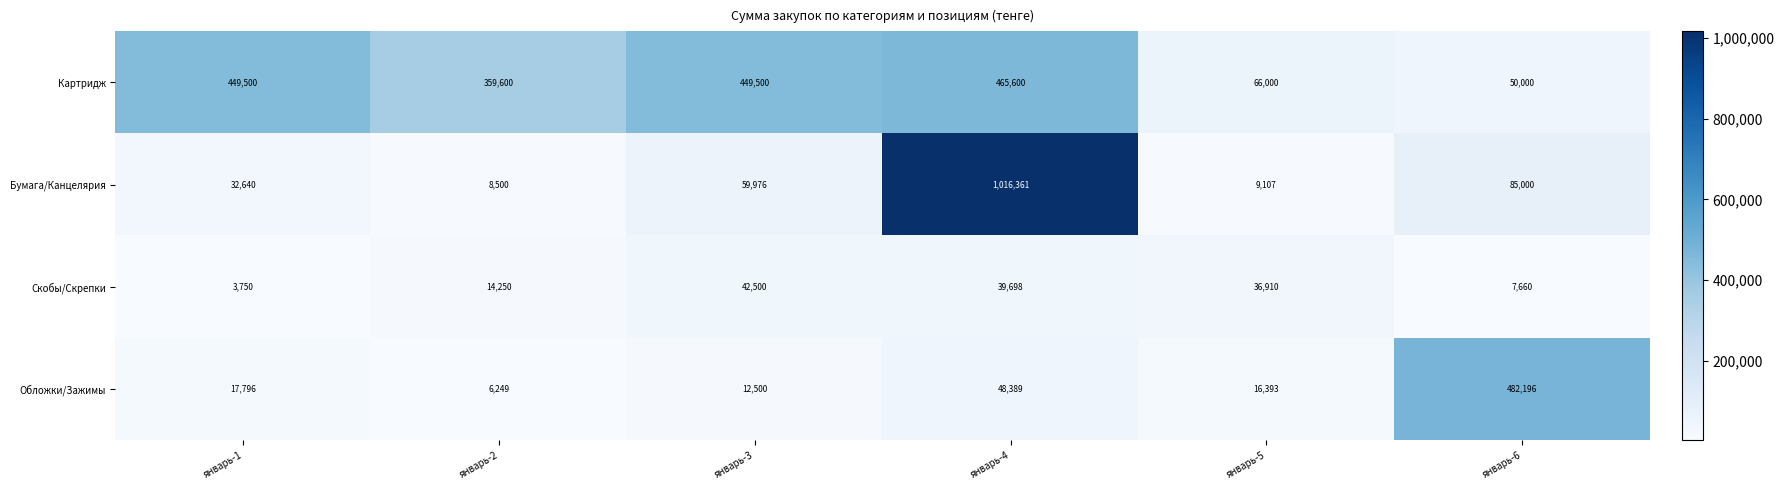

Reading left to right, list all the values displayed in this chart.

Картридж: 449500	359600	449500	465600	66000	50000
Бумага/Канцелярия: 32640	8500	59976	1016361	9107	85000
Скобы/Скрепки: 3750	14250	42500	39698	36910	7660
Обложки/Зажимы: 17796	6249	12500	48389	16393	482196